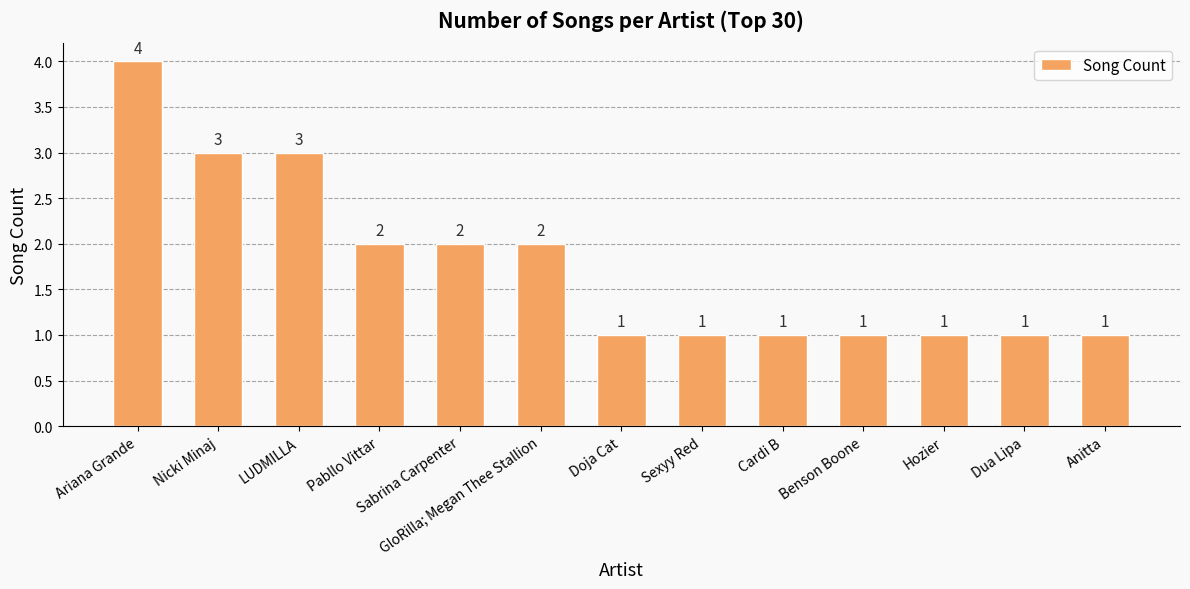

The value at Doja Cat is 0. True or false?

False